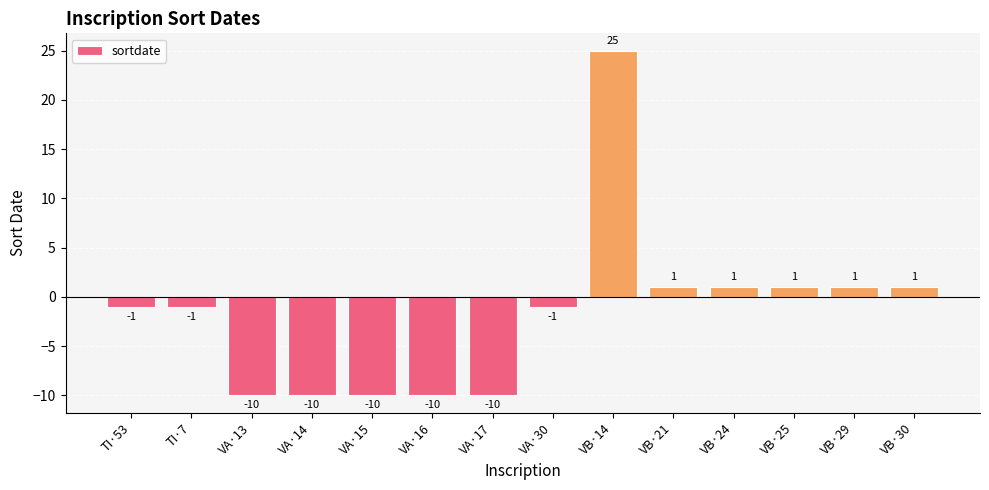

Count the number of data series in this chart.

1